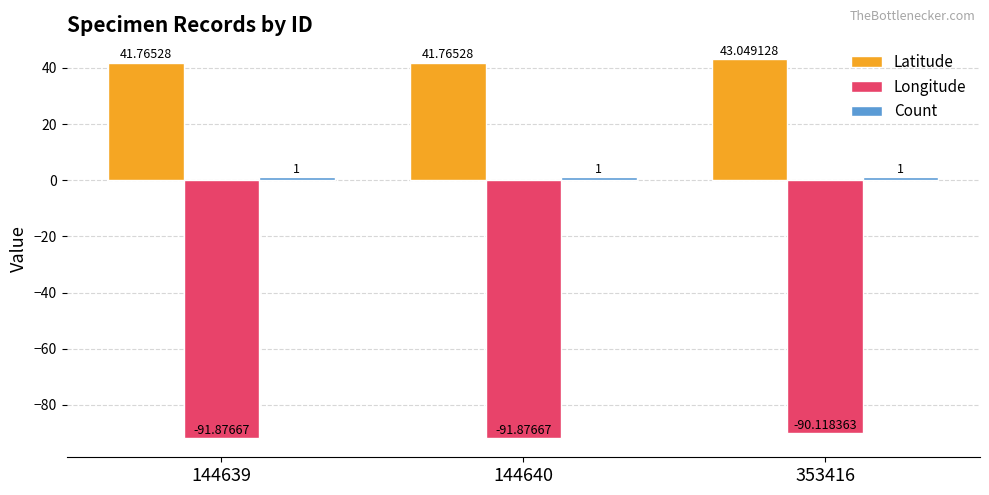

Which series has the largest range (max minus min)?

Longitude